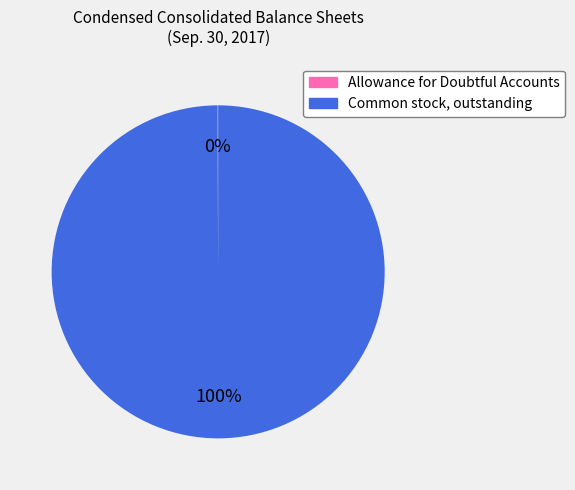

Is there any slice that represents more than half of the pie?

Yes